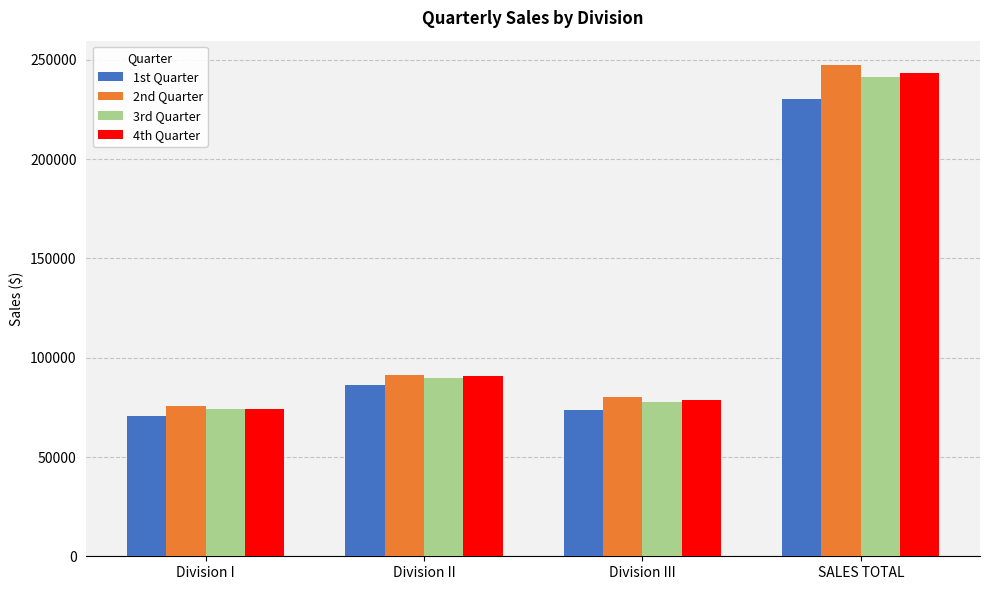

The 4th Quarter series shows 243500 at SALES TOTAL. True or false?

True